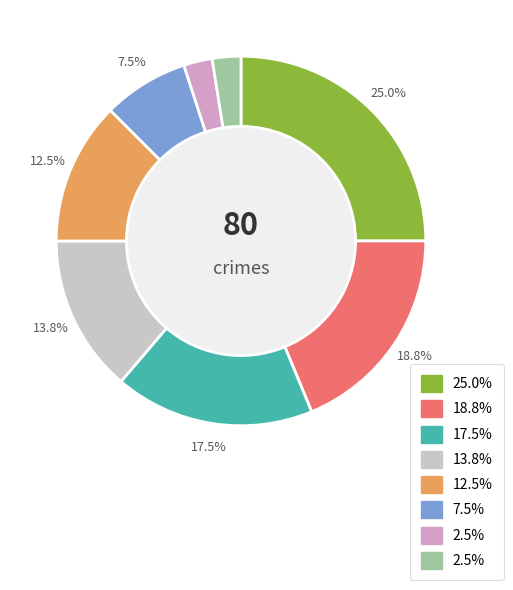

Does any single category account for the majority?

No